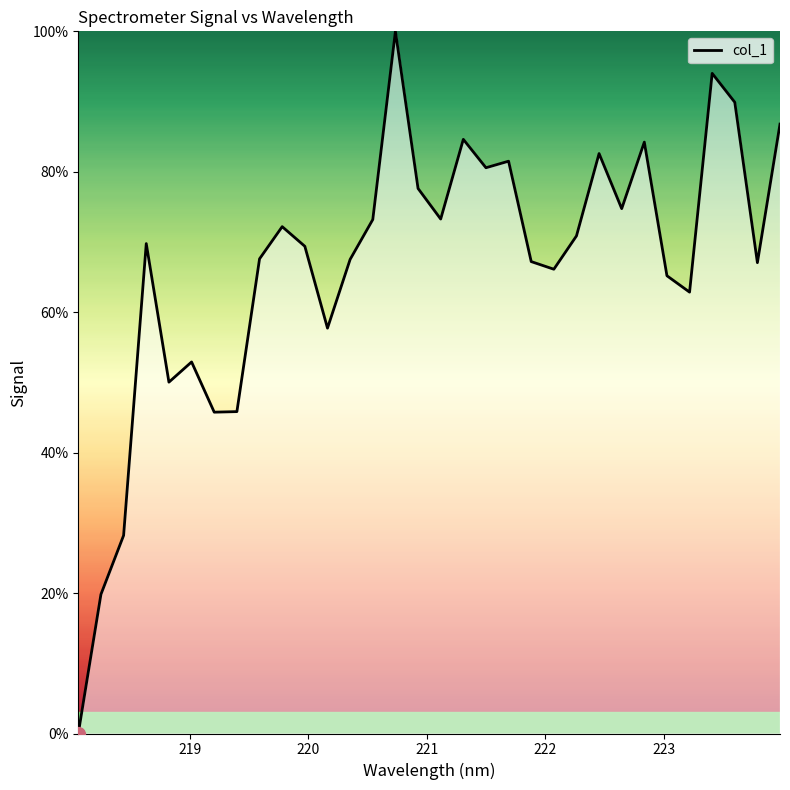

What is the difference between the maximum and minimum values?

100.0